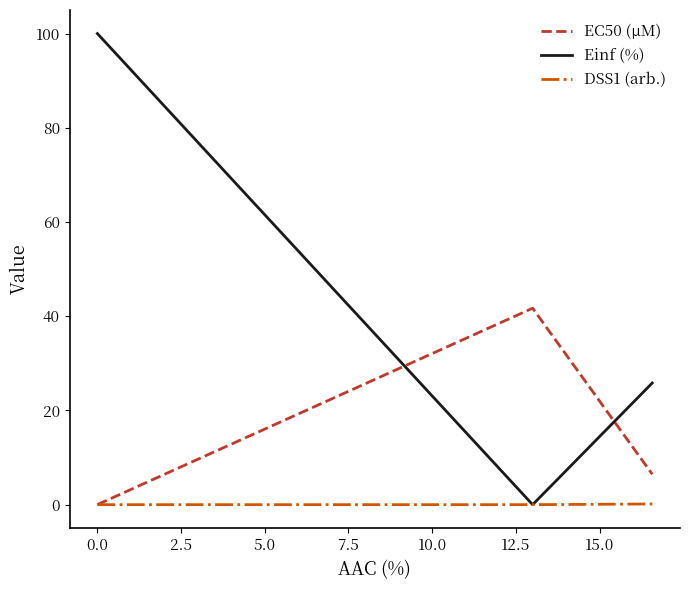

Which series has the largest range (max minus min)?

Einf (%)